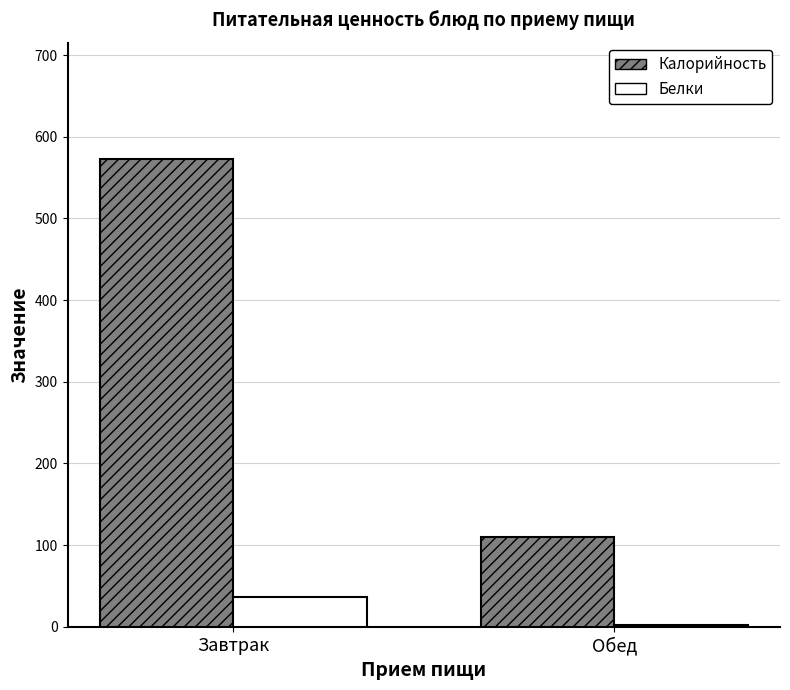

What is the spread (max minus min) of values at Обед?

107.5